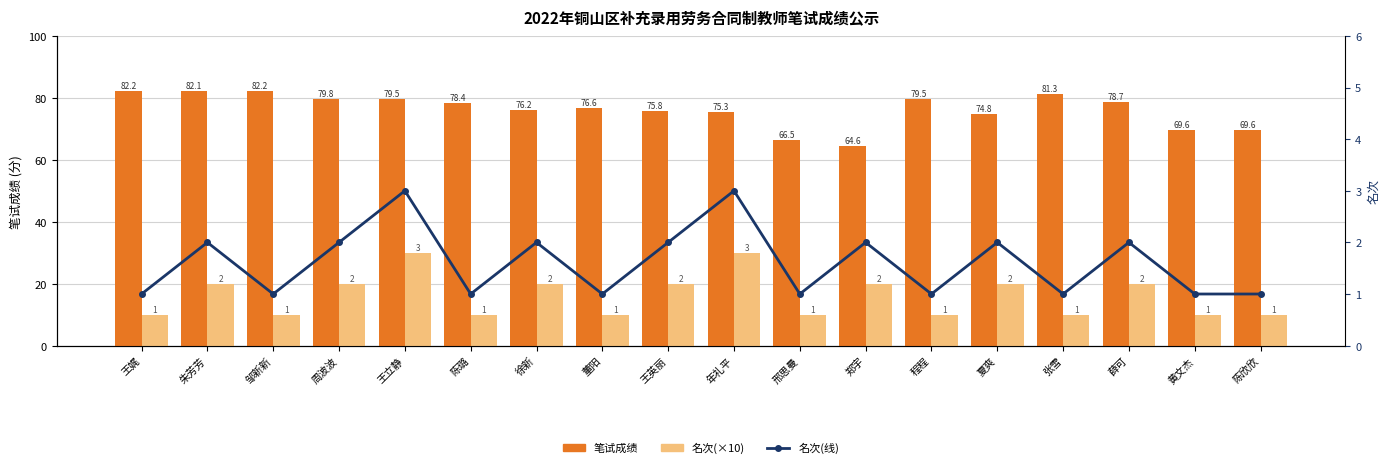

What is the difference between the second highest and second lowest values in the 名次(×10) series?

20.0